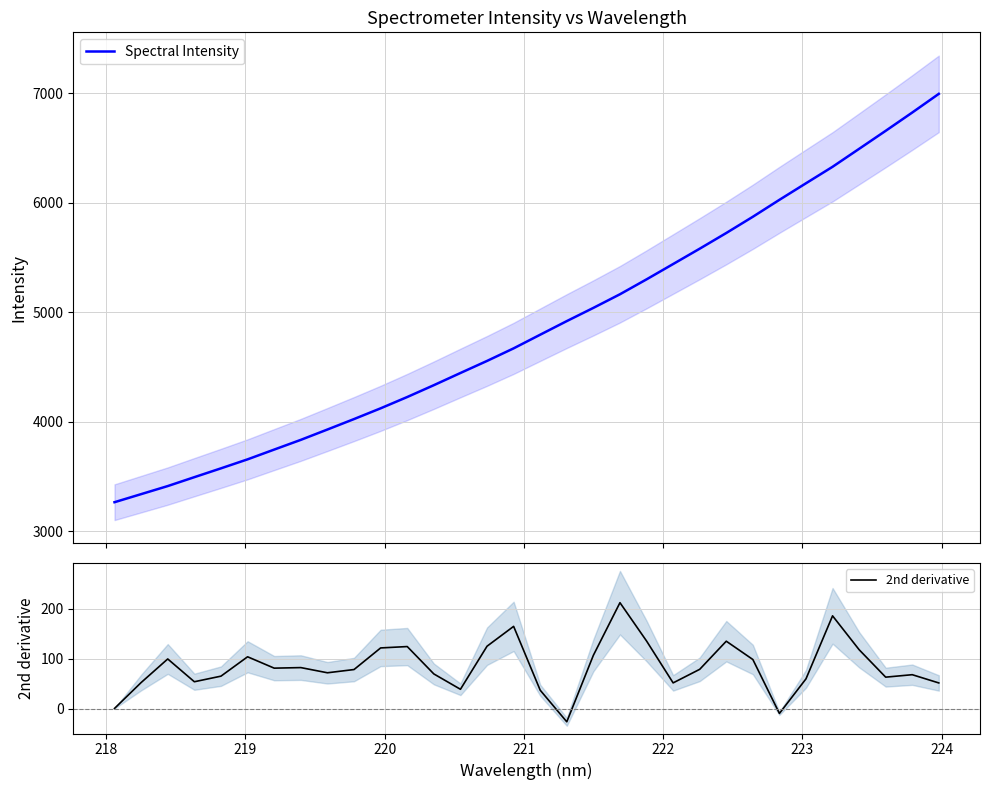

True or false: 2nd derivative and Spectral Intensity intersect in this chart.

False